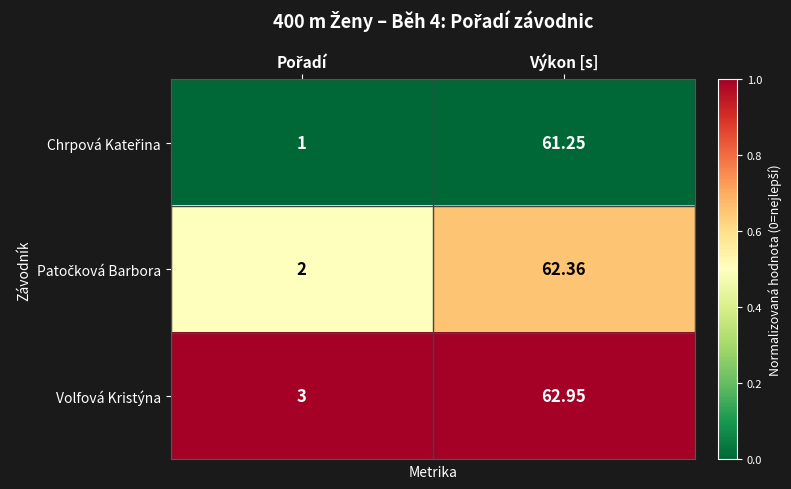

Which category has the highest value across all series?

Výkon [s]